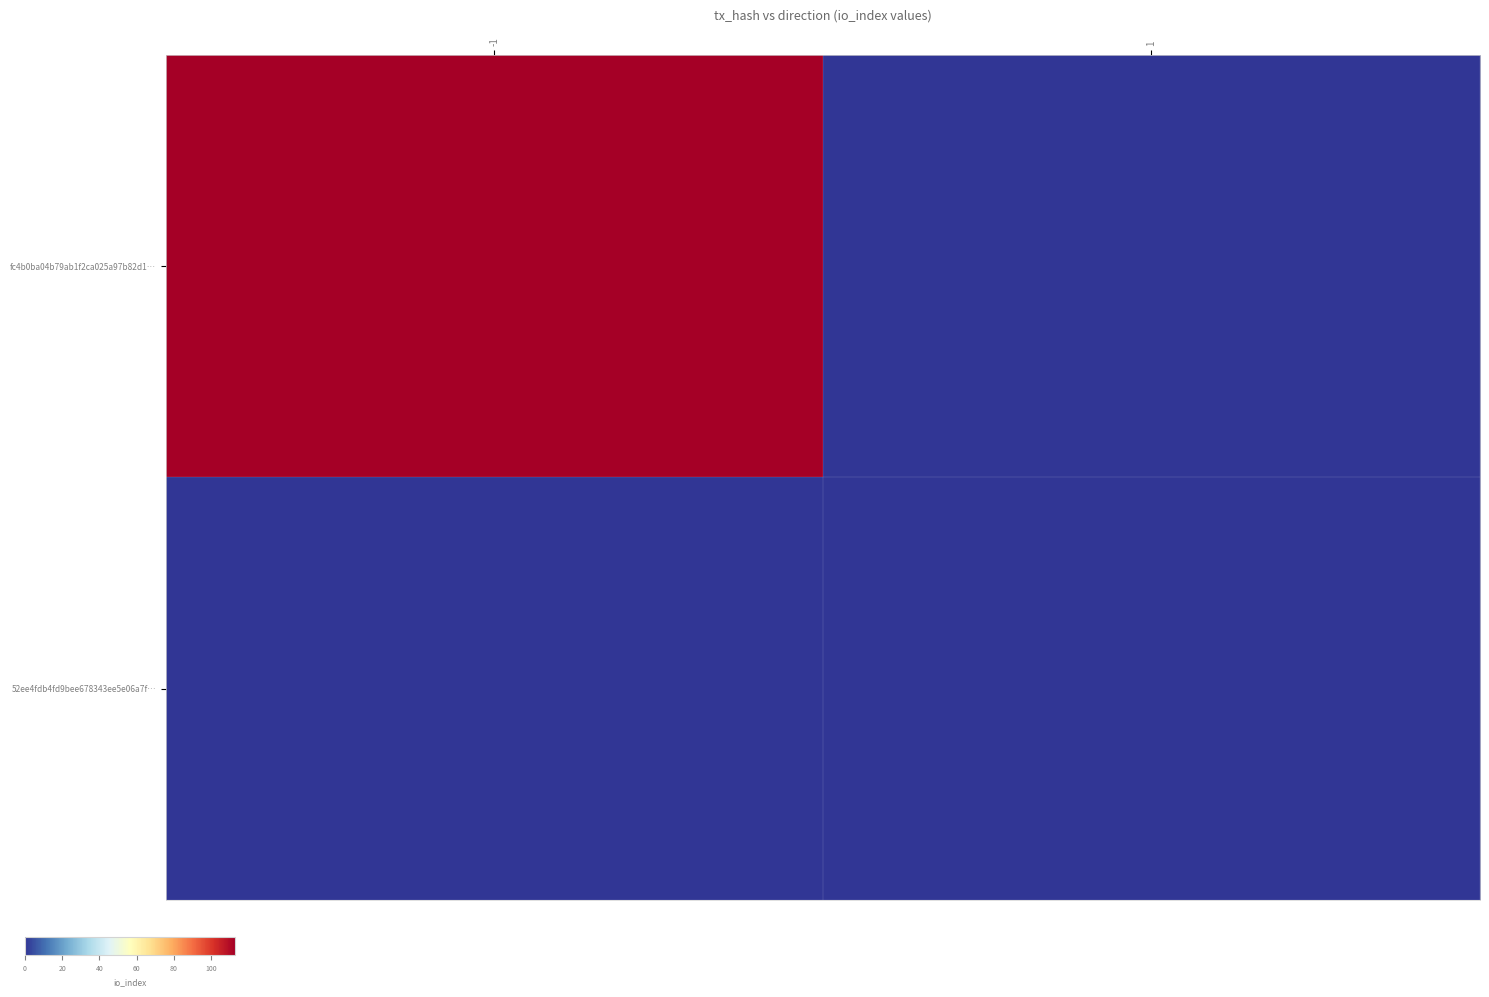

Reading right to left, what are all the values shown in this chart?

fc4b0ba04b79ab1f2ca025a97b82d1…: 1=0	-1=113
52ee4fdb4fd9bee678343ee5e06a7f…: 1=0	-1=0